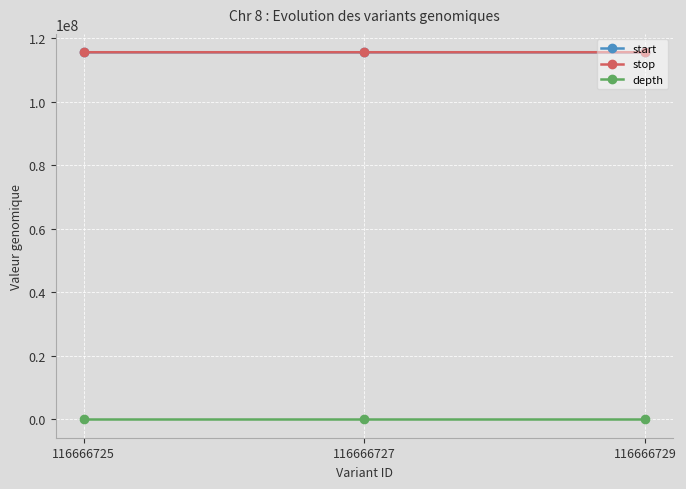

What is the sum of all start values?

346874140